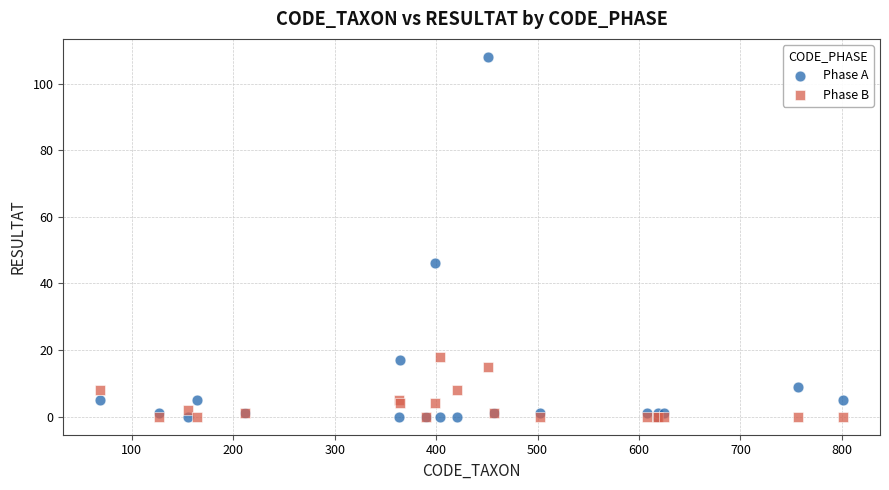

Which series contains the highest Y value?

Phase A